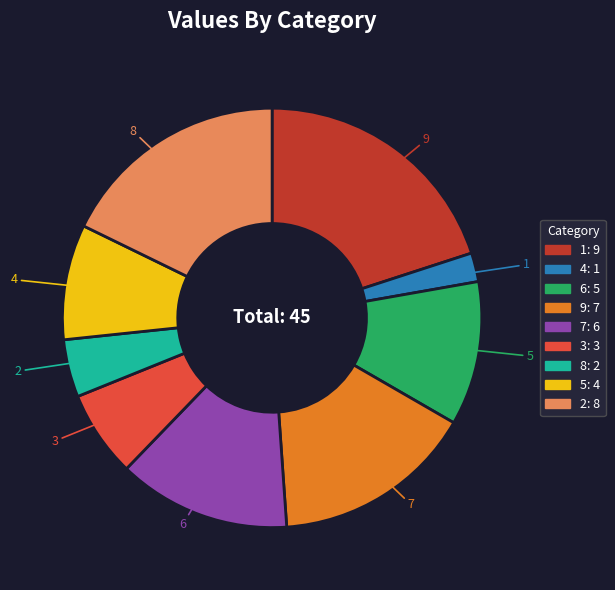

Between 5 and 4, which is larger?

5